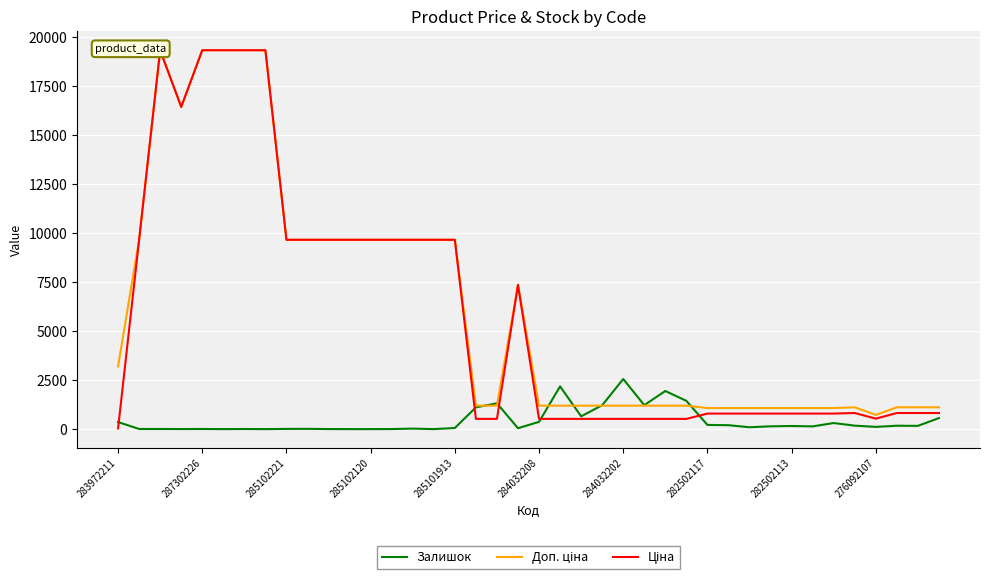

True or false: Ціна and Доп. ціна cross at least once.

False